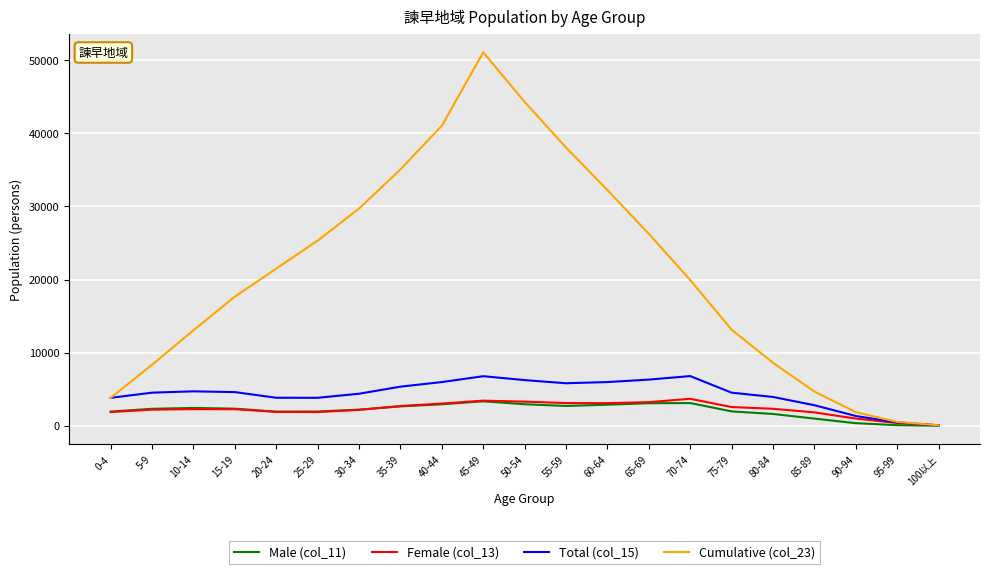

At which label does Cumulative (col_23) reach its peak?

45-49